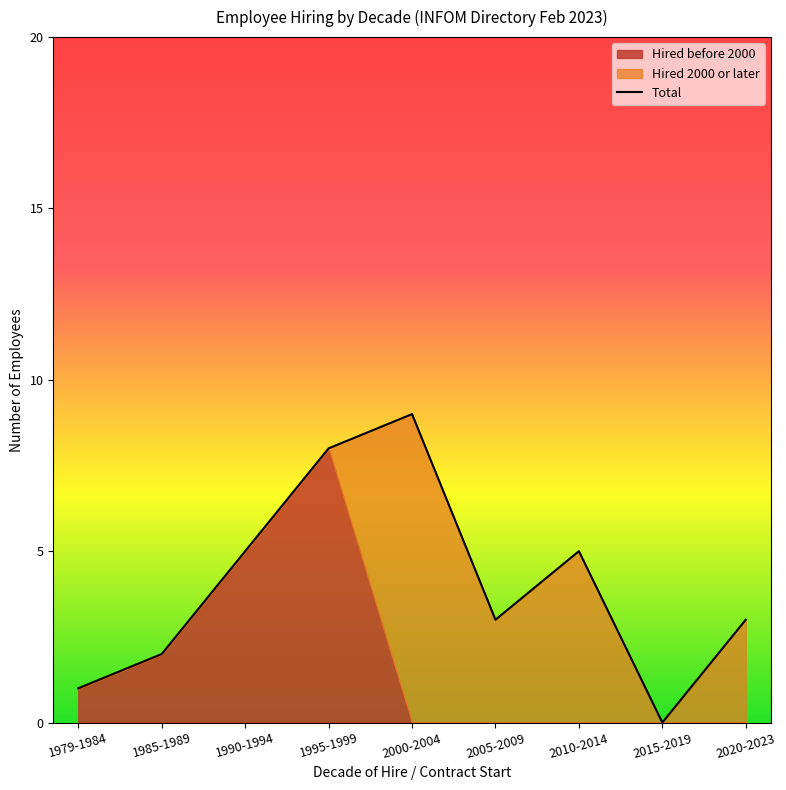

True or false: Total has a value of 2 at 1985-1989.

True